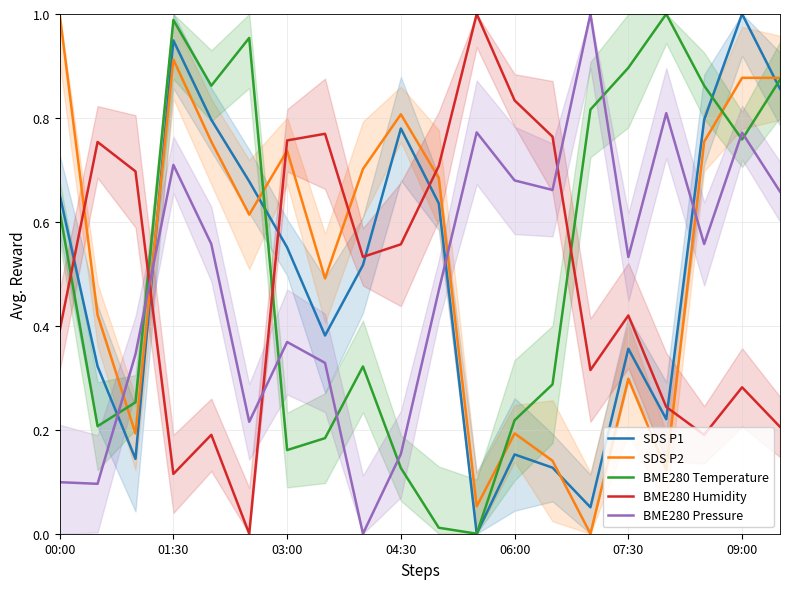

True or false: BME280 Pressure has a value of 0.5 at 01:30.

False